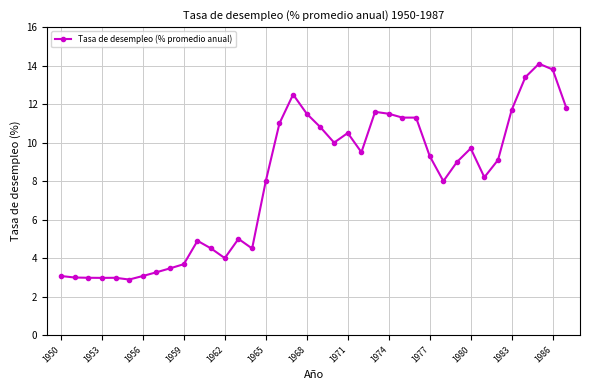

How many data points does each series have?

38